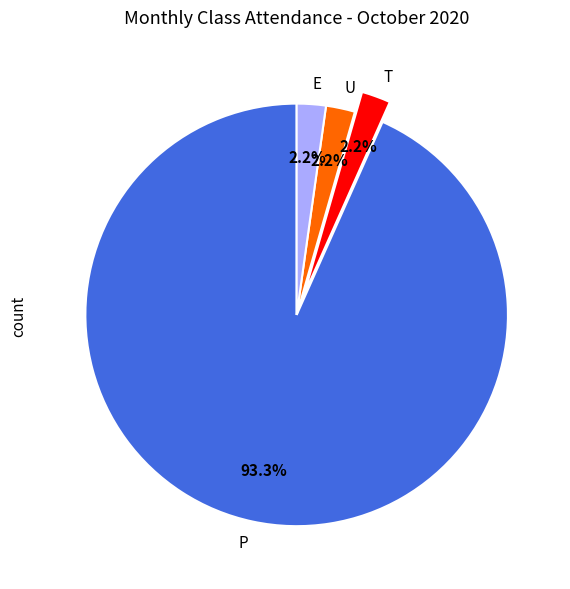

How many segments does this pie chart have?

4